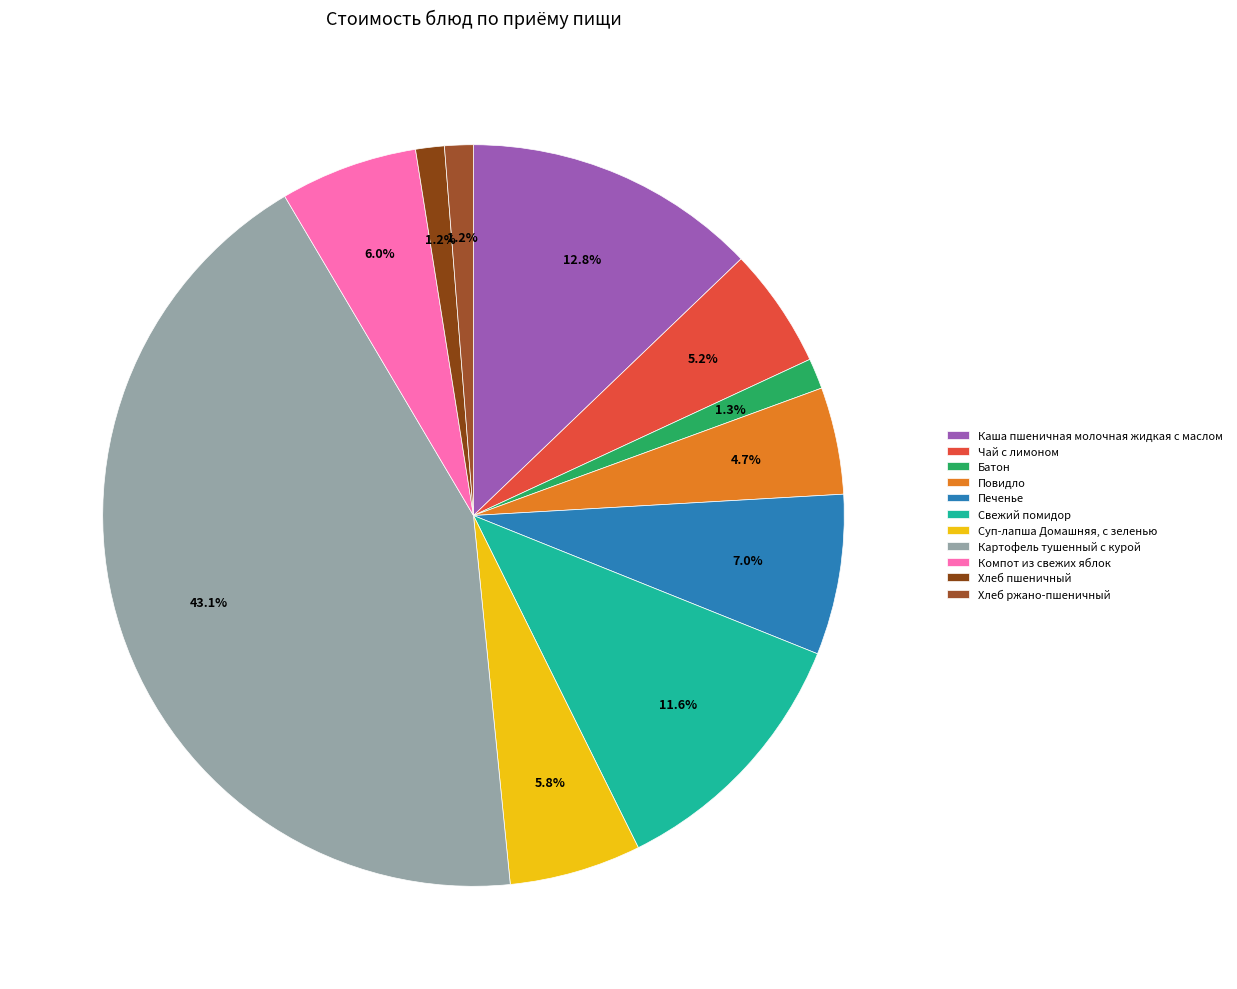

To the nearest percent, what is the difference between the Суп-лапша Домашняя, с зеленью and Каша пшеничная молочная жидкая с маслом slice percentages?

7%